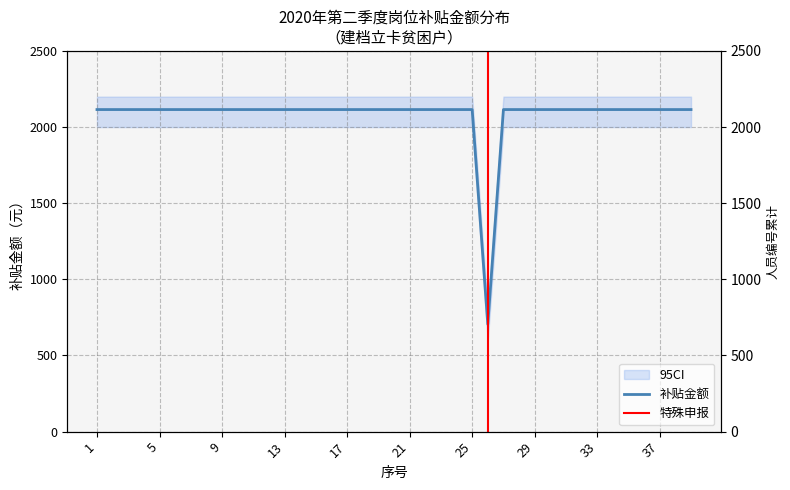

Which has a higher value, 38 or 37?

38